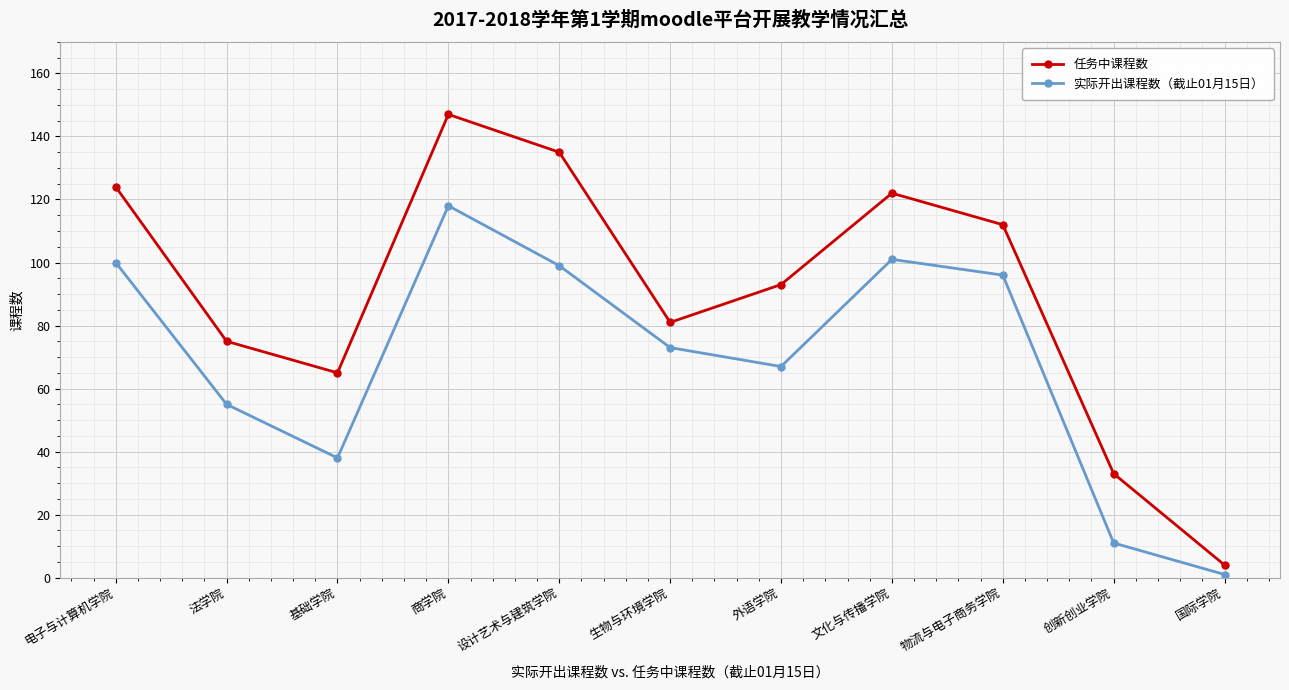

Where does the 实际开出课程数（截止01月15日） series first go above 73?

电子与计算机学院